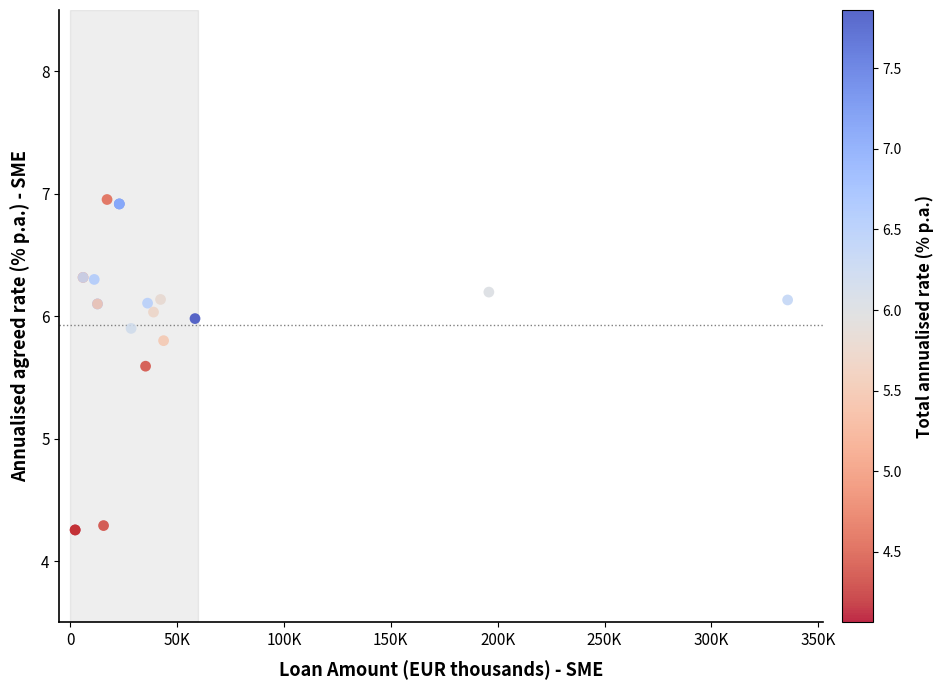

What Y value in the scatter plot is closest to 5?

5.6